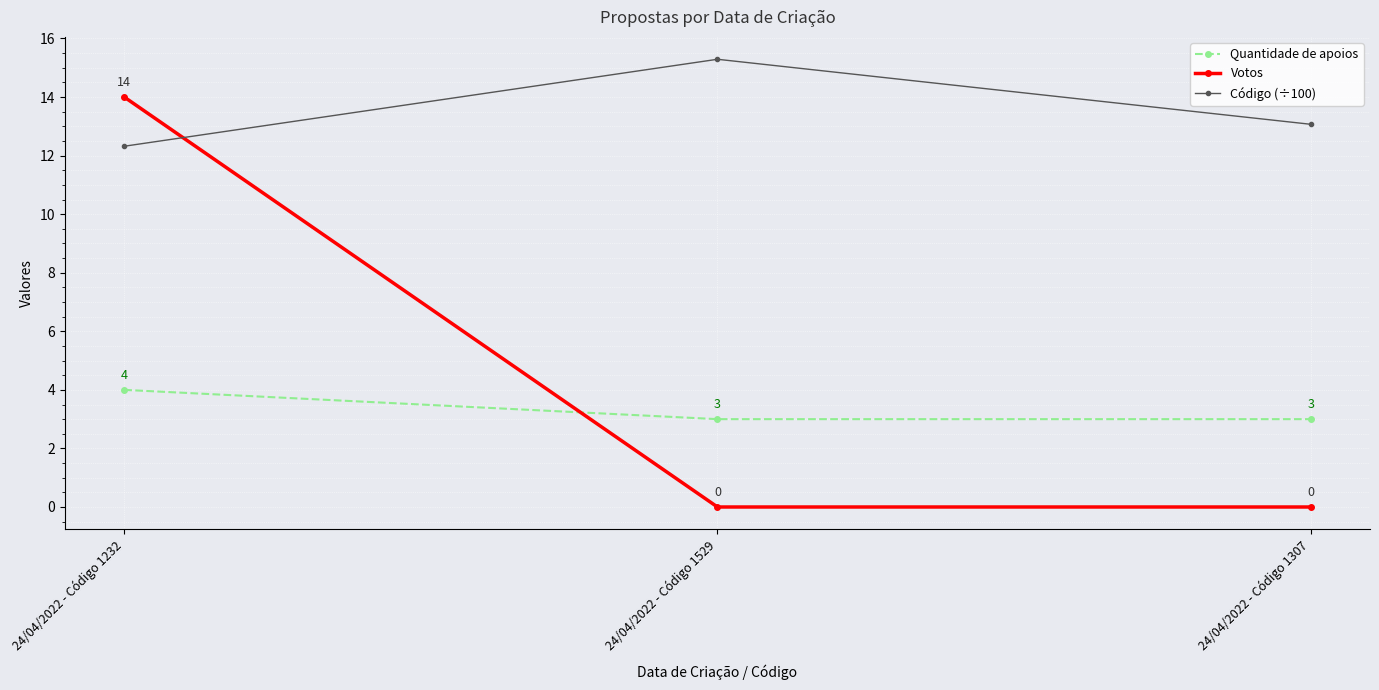

Between 24/04/2022 - Código 1232 and 24/04/2022 - Código 1307, which series saw the biggest shift?

Votos